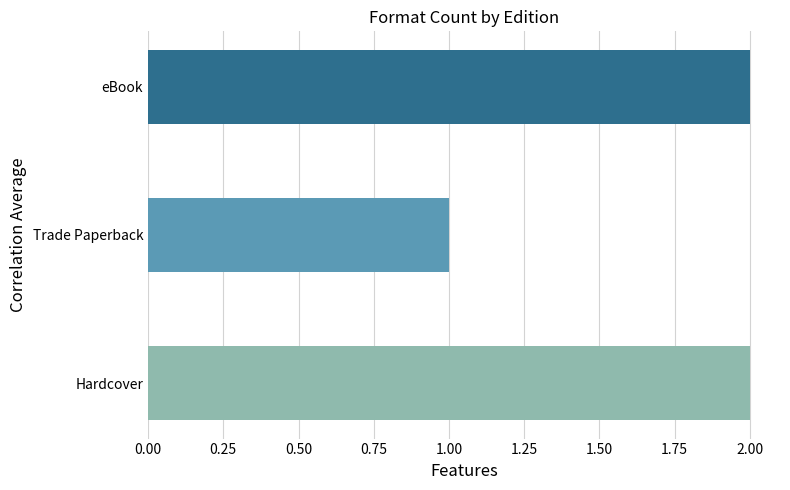

Count the values in the range 1 to 2.

3